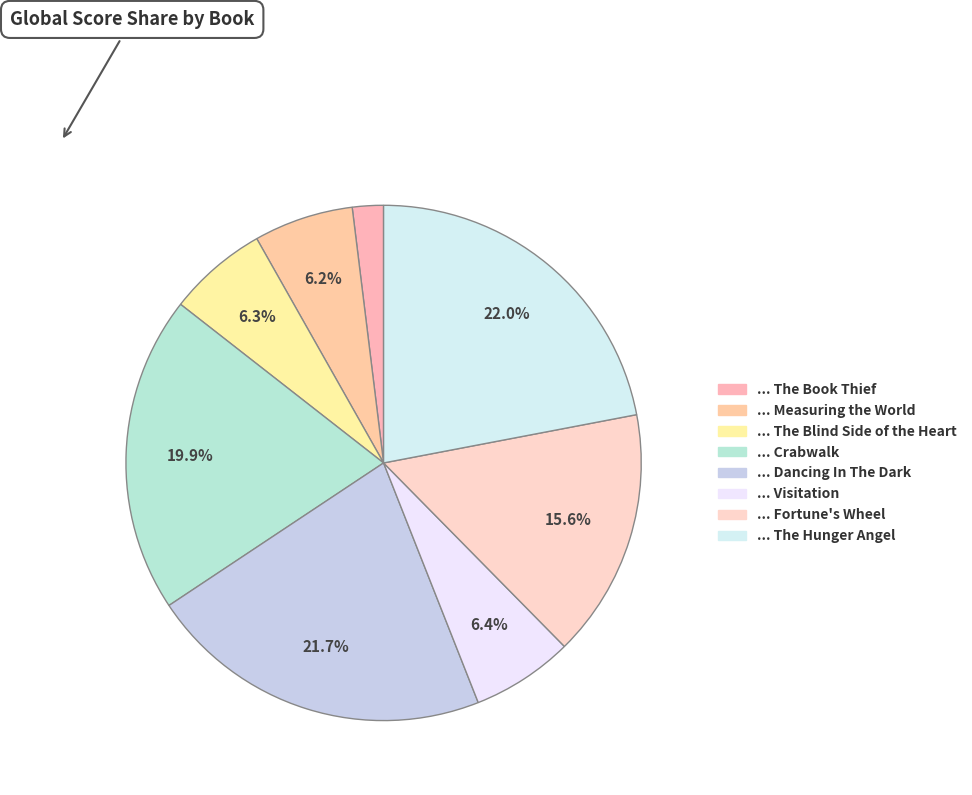

How many segments does this pie chart have?

8